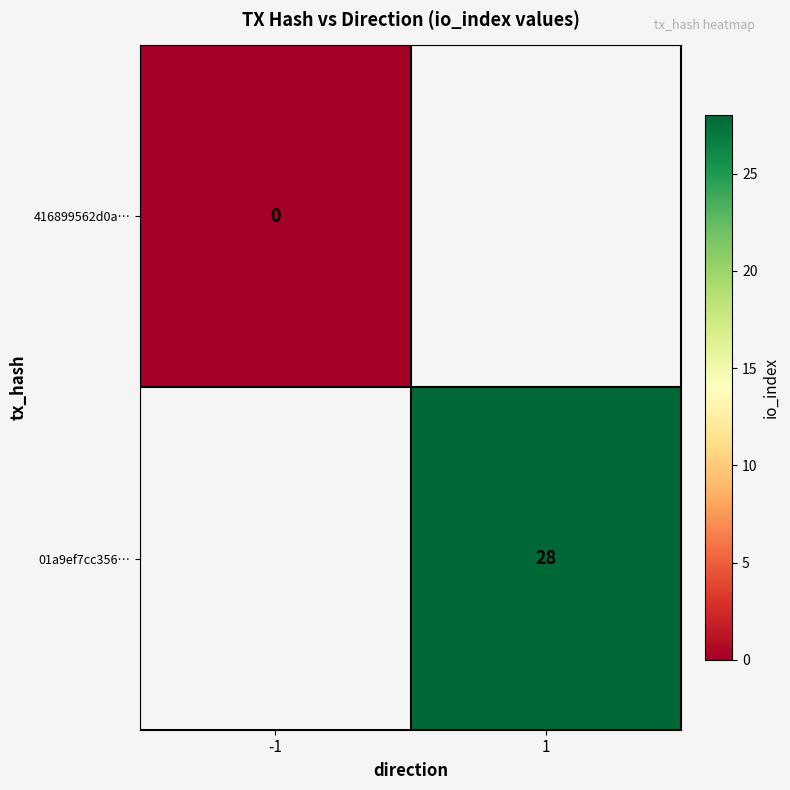

Is the value of 416899562d0a… at -1 greater than the value of 01a9ef7cc356… at 1?

No